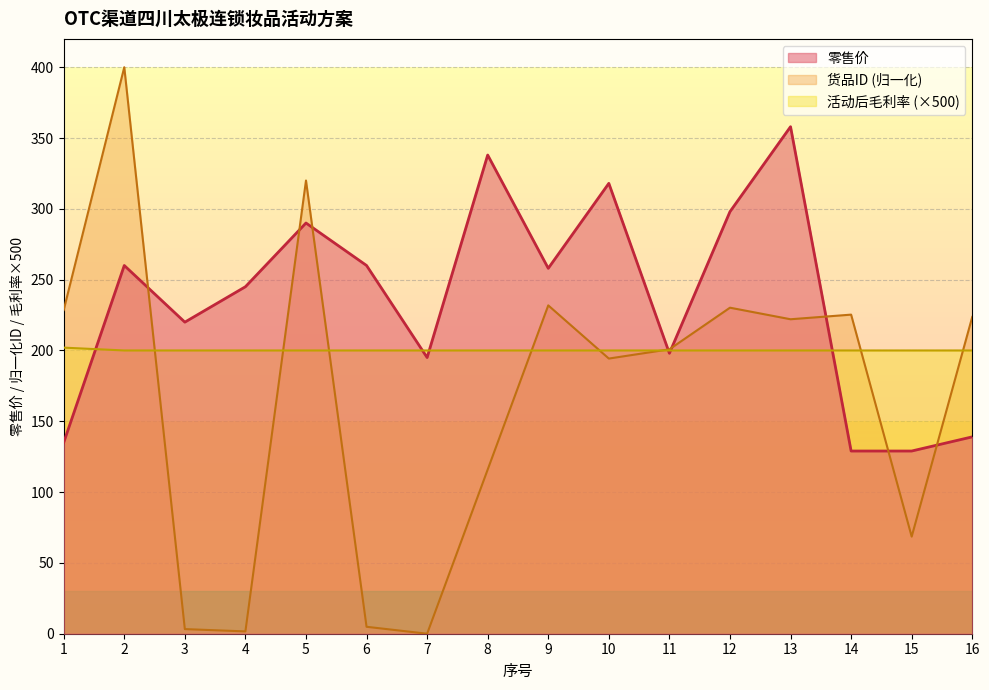

How many lines are shown in the chart?

3